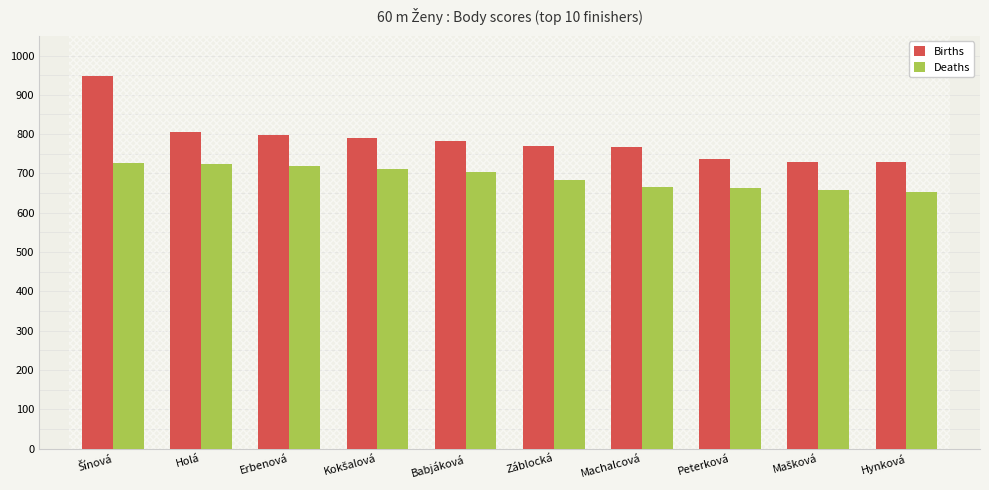

At how many categories does at least one series exceed 717?

10